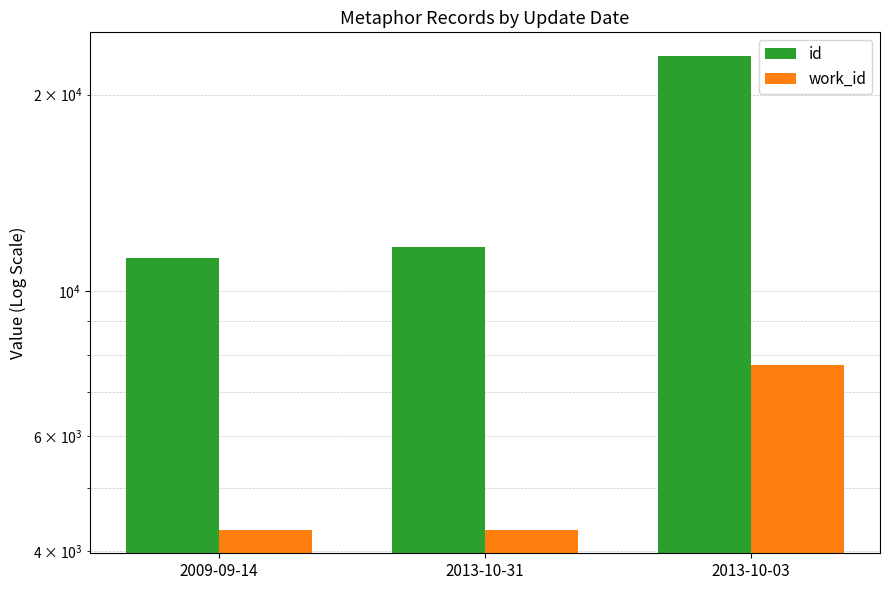

What is the highest value of the id series?

22912